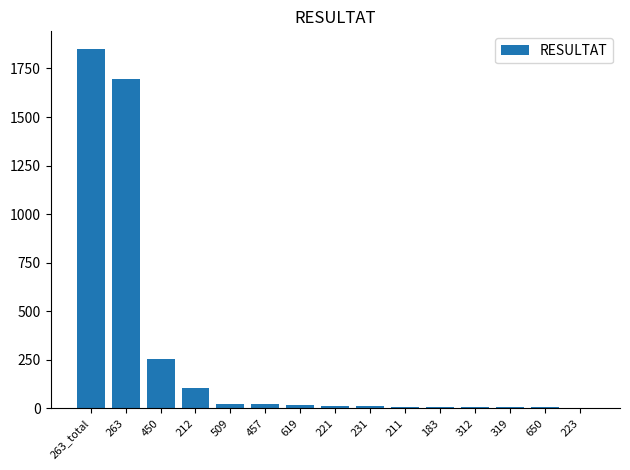

What is the greatest value displayed?

1849